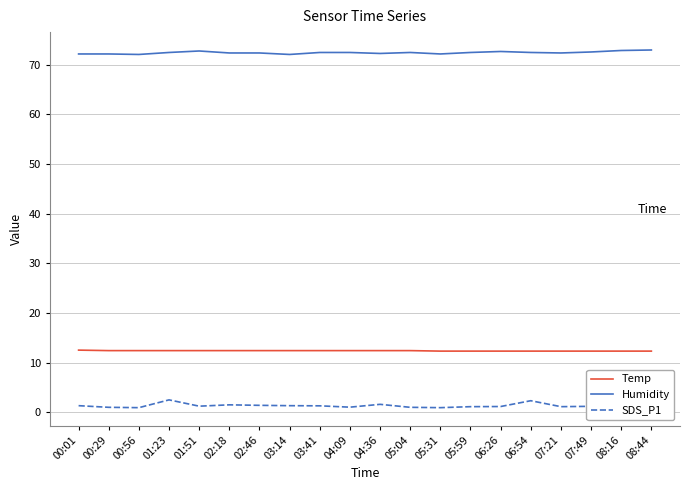

The value of Humidity at 03:41 is 121.0. True or false?

False